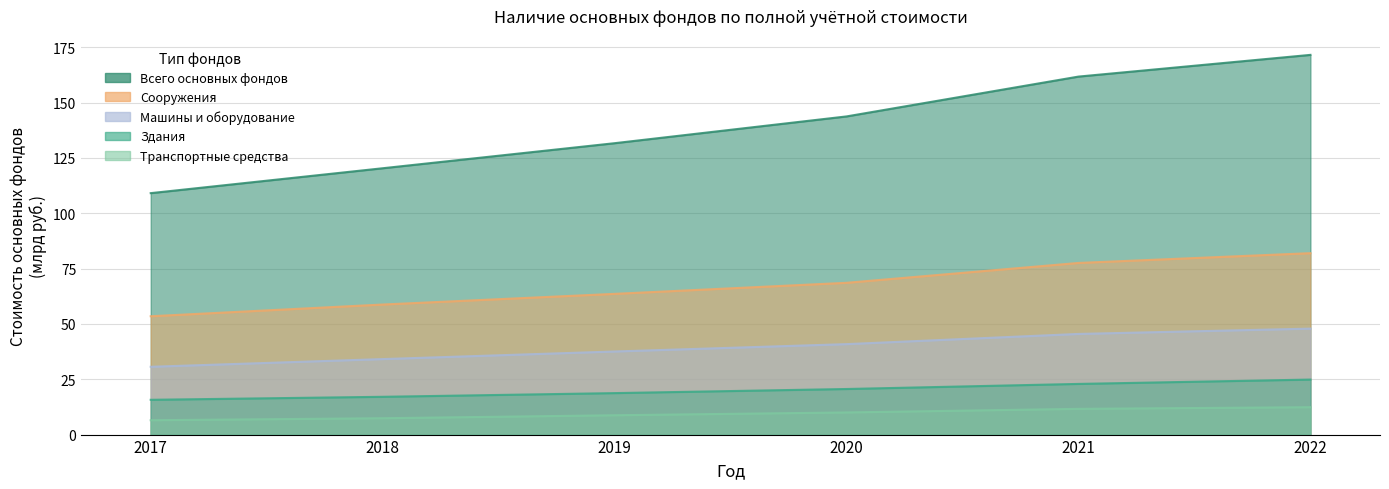

Where is Сооружения nearest to the value 67?

2020